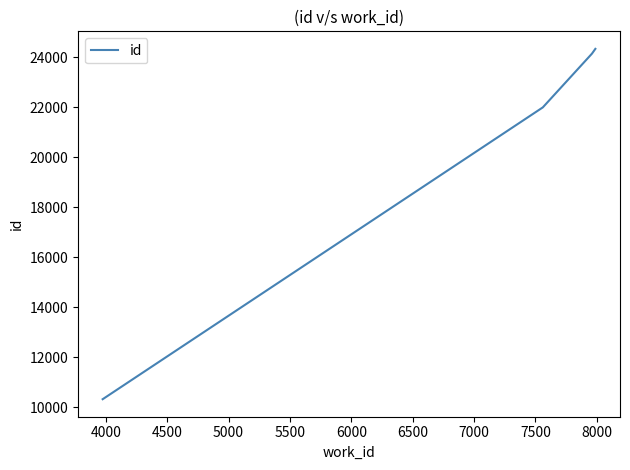

What is the minimum value shown in the chart?

10315